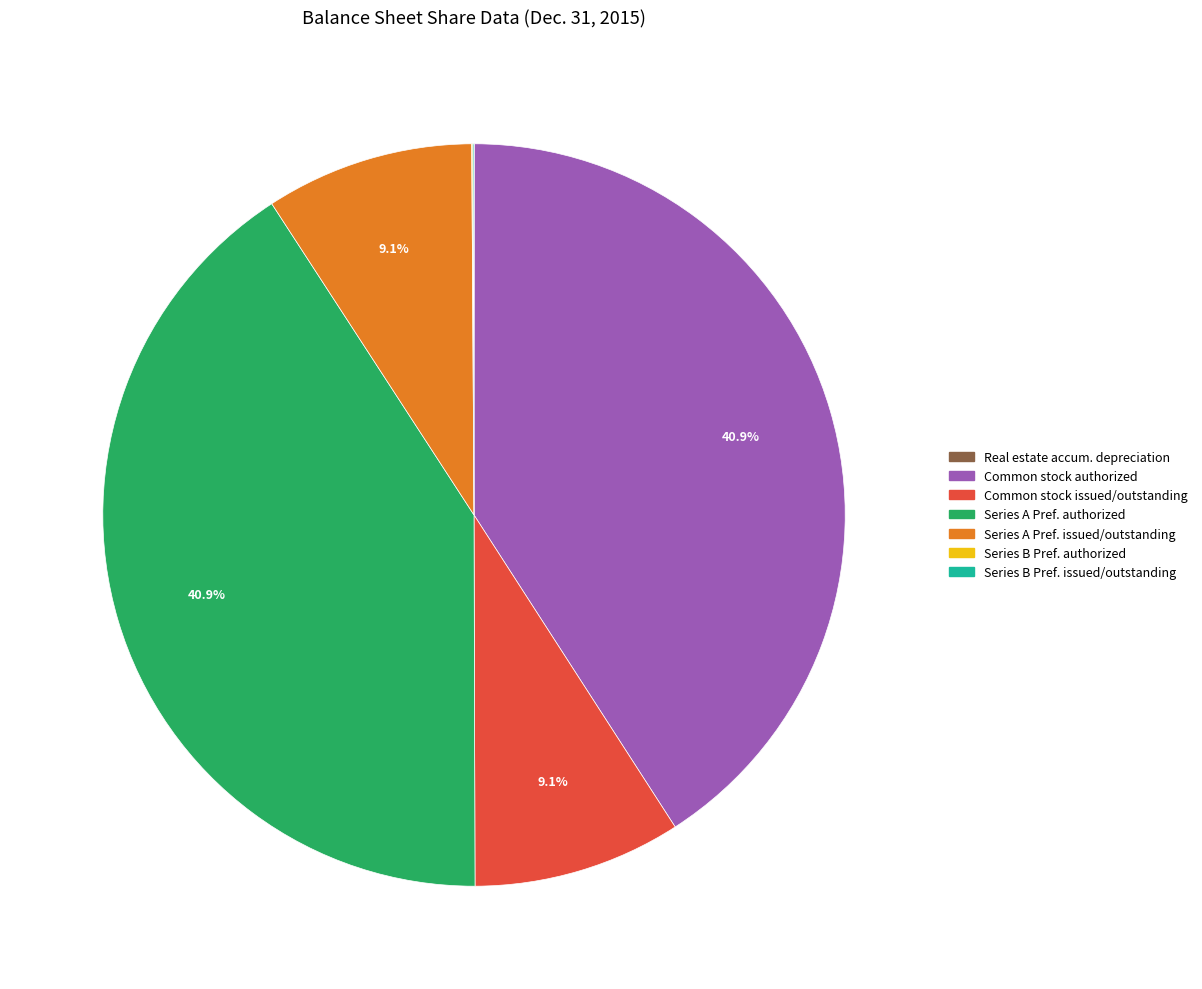

Does any single category account for the majority?

No